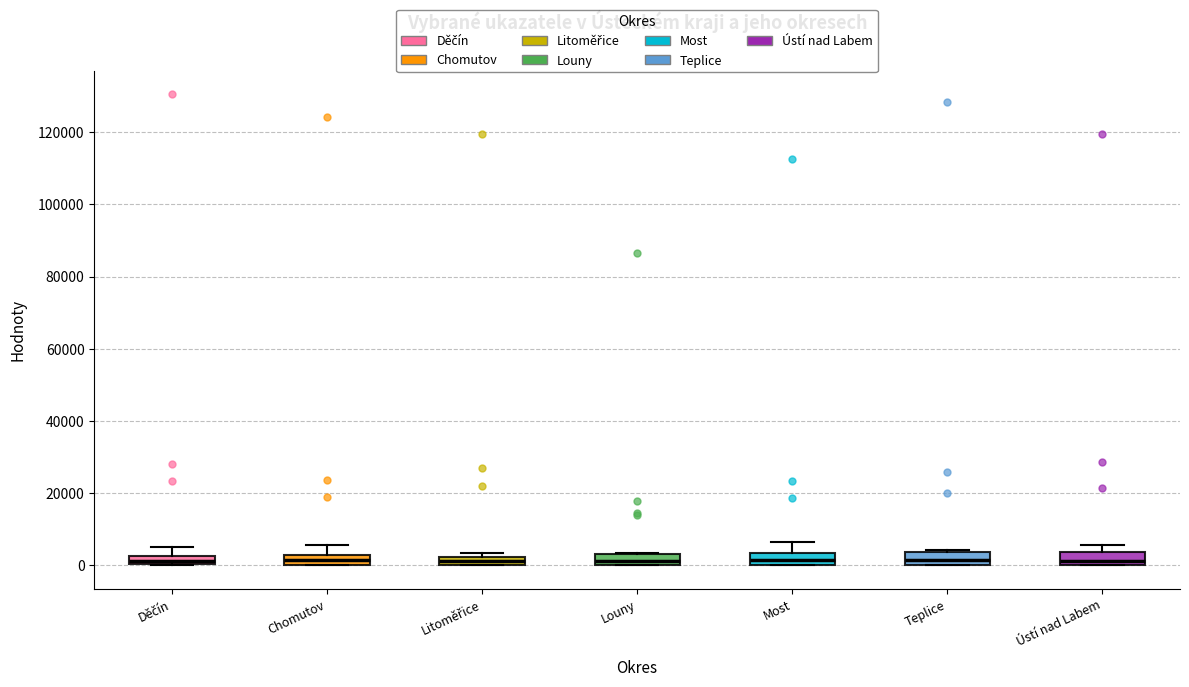

Where is the lower edge of the box for Most on the y-axis? The values are not printed on the chart, so give them approximately, as read against the axis.

0